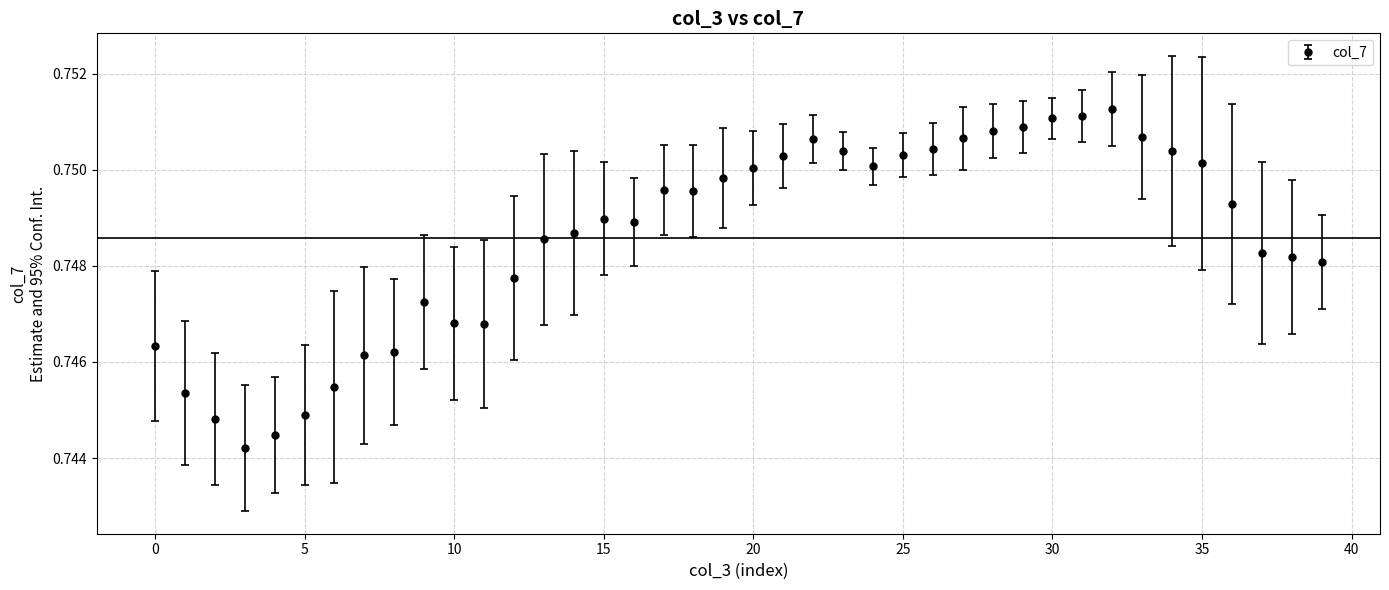

True or false: there are more than 0 points higher than both neighbors.

True